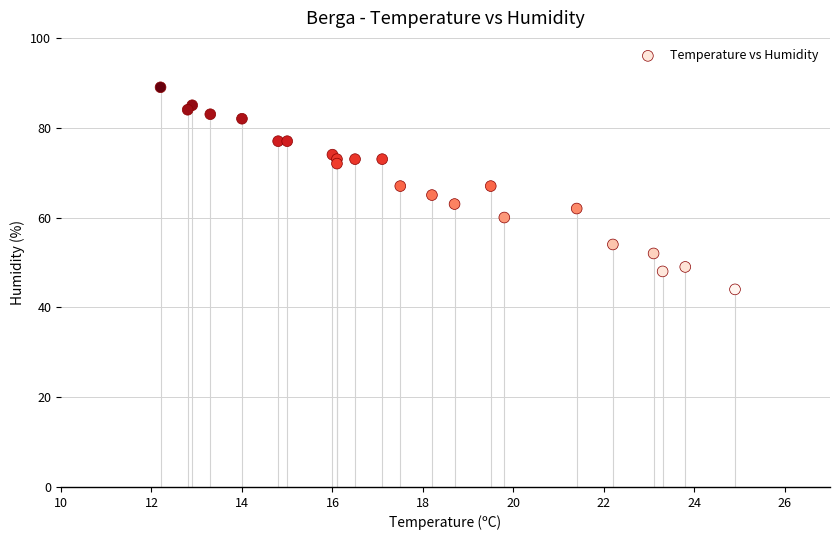

What is the range of Y values (max minus min)?

45